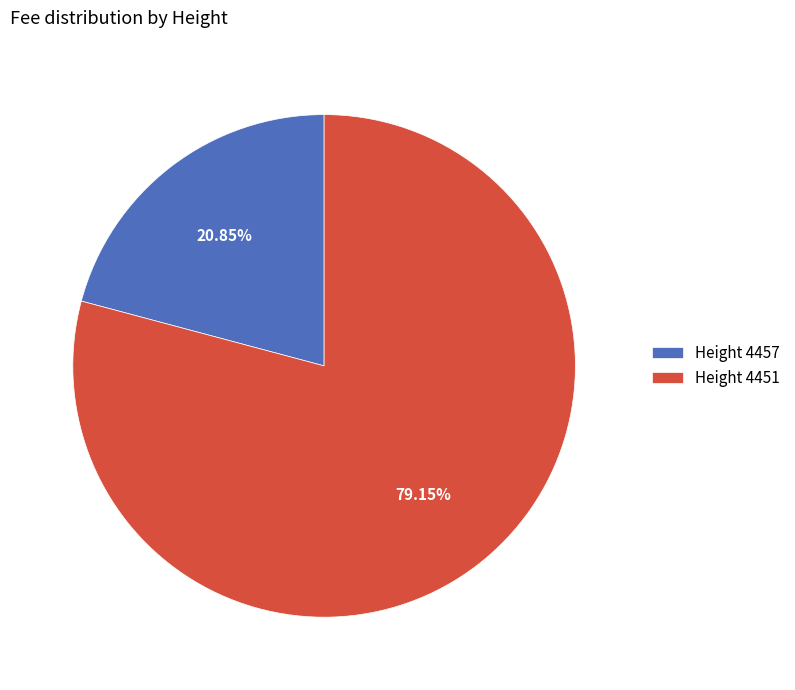

Rank the categories by value from highest to lowest.

Height 4451, Height 4457